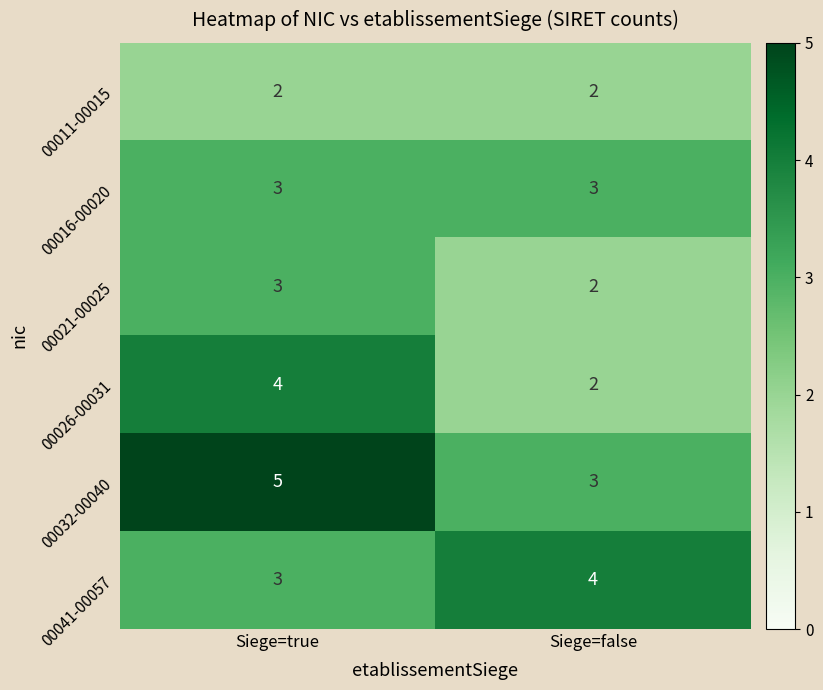

At how many categories does at least one series exceed 2?

2